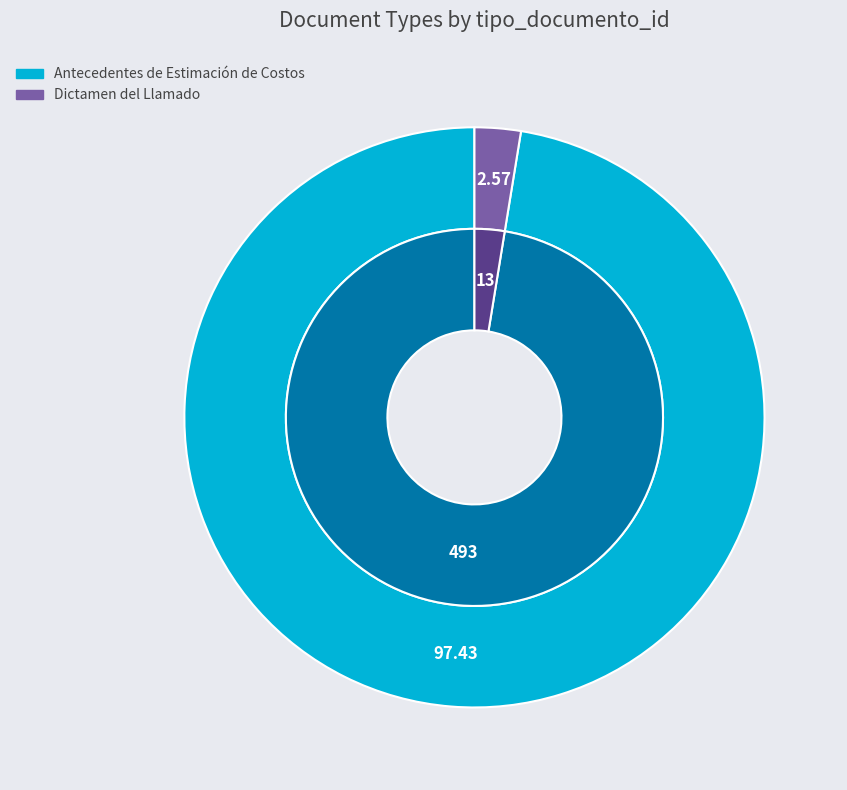

To the nearest percent, what is the difference between the Antecedentes de Estimación de Costos and Dictamen del Llamado slice percentages?

95%